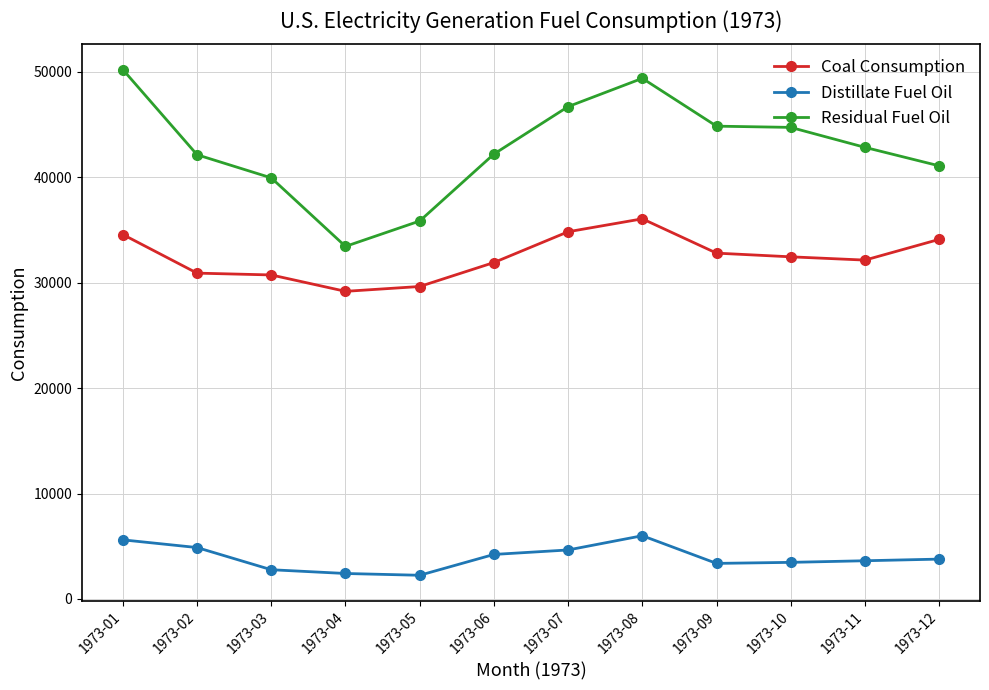

How many distinct data groups are displayed?

3